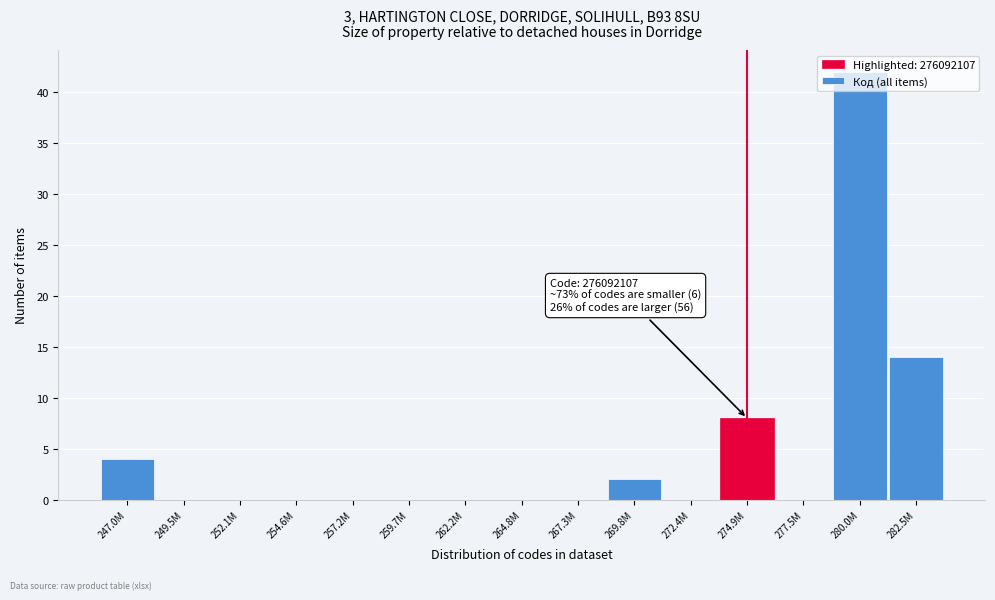

What is the sum of all values?

70